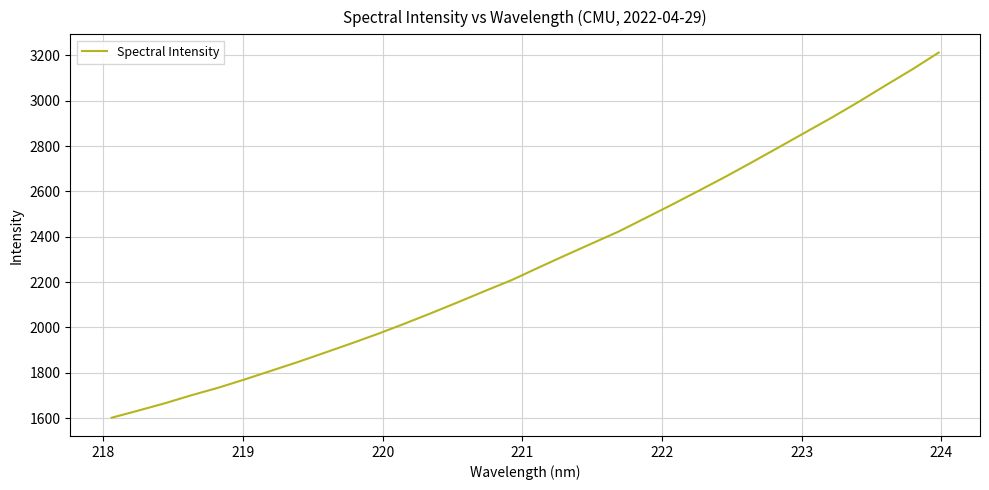

What is the difference between the maximum and minimum values?

1609.8